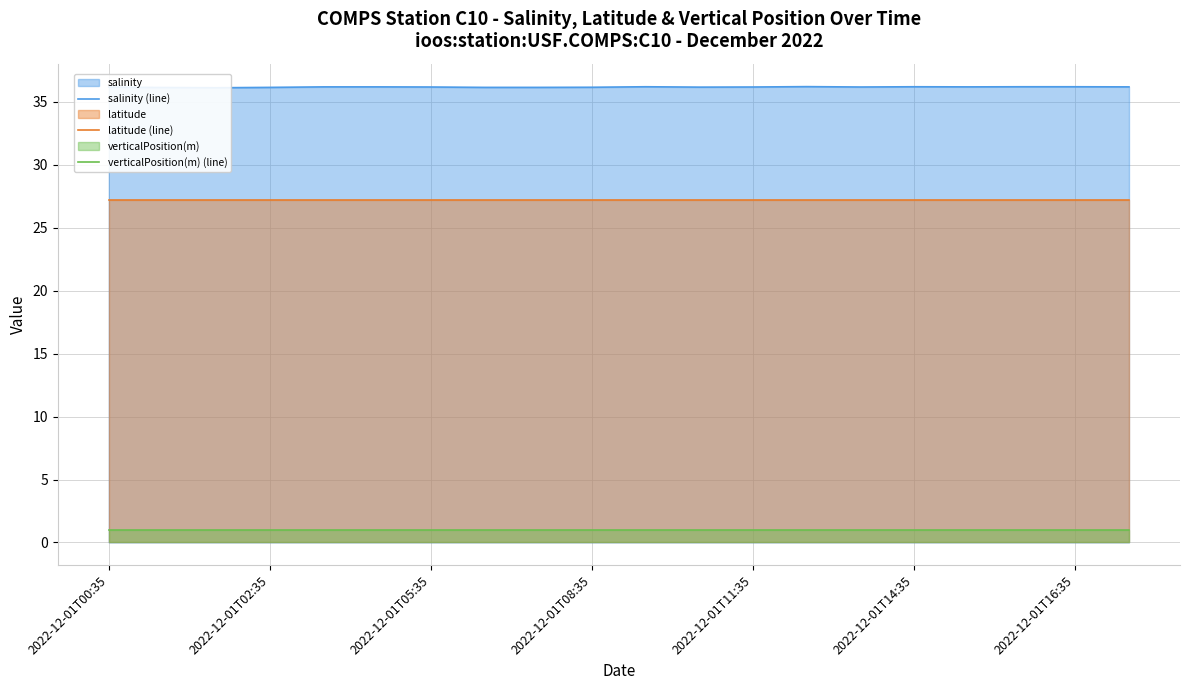

True or false: latitude (line) and salinity (line) cross at least once.

False